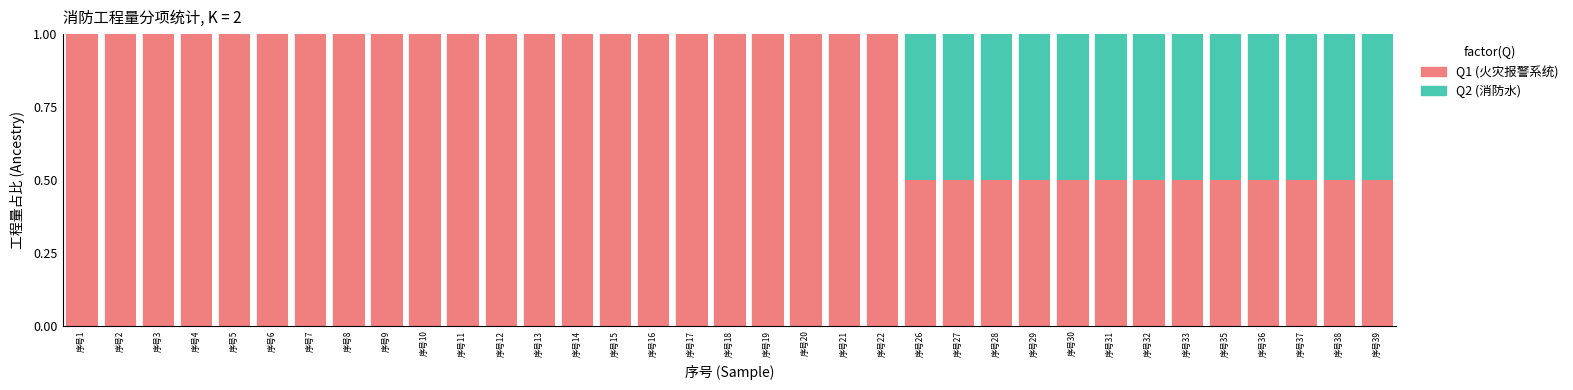

Is it true that Q1 (火灾报警系统) equals 0.5 at 序号26?

True